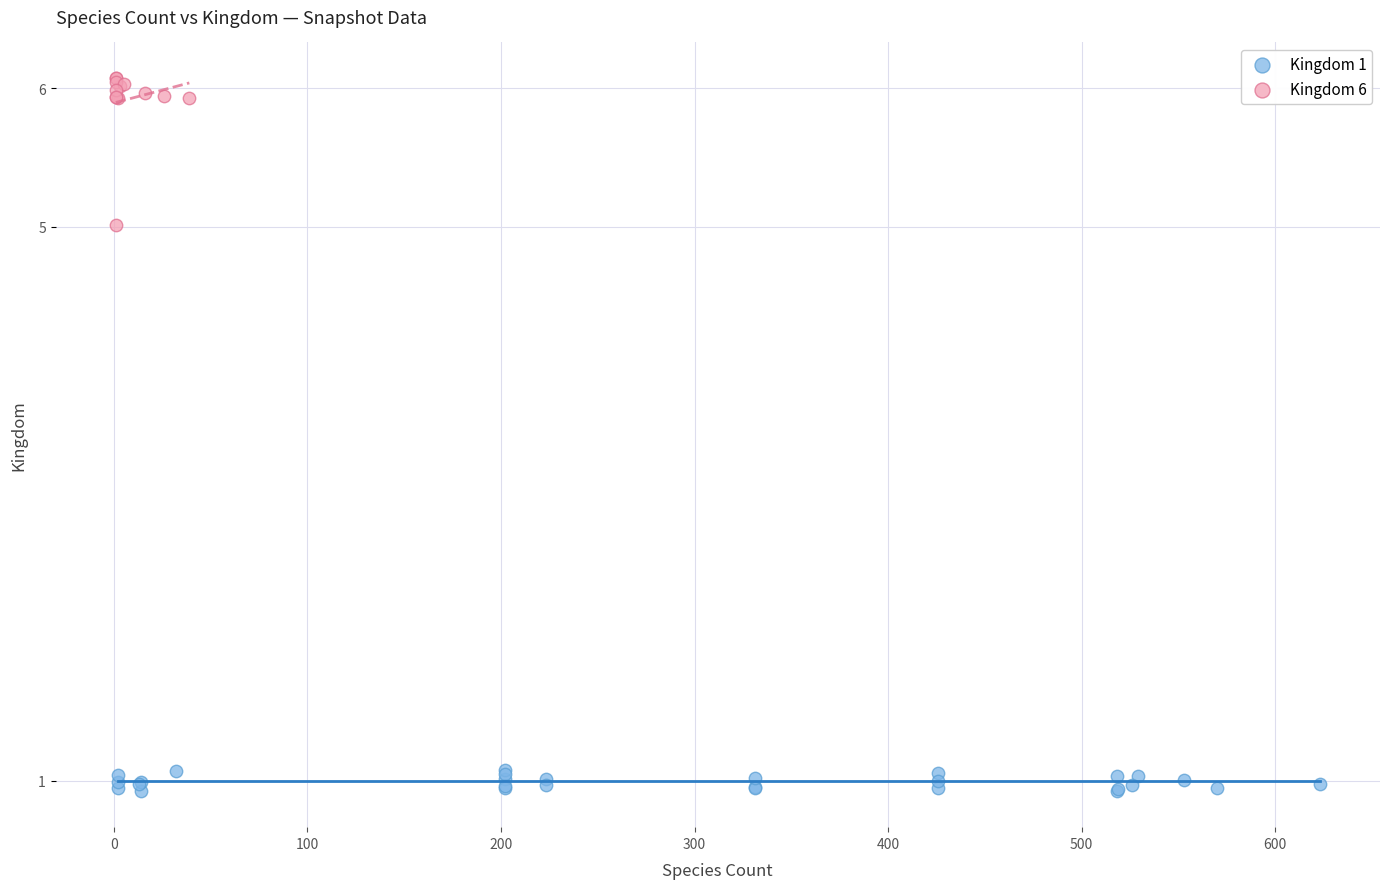

Which series contains the highest Y value?

Kingdom 6